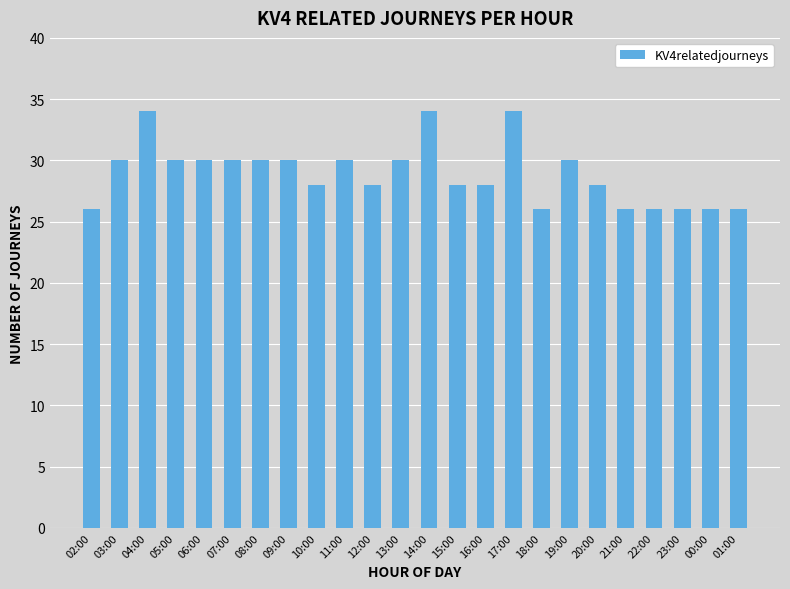

Is it true that the value at 02:00 is 37?

False